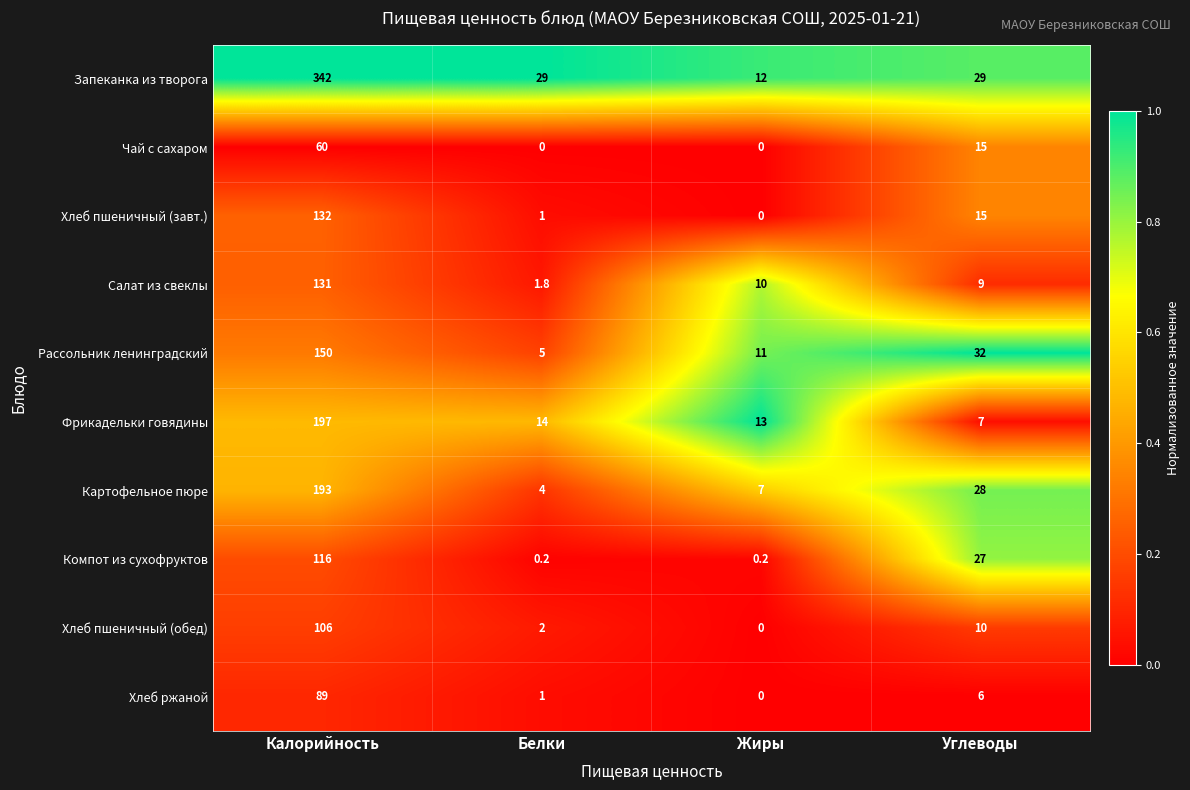

Which category has the highest value across all series?

Калорийность